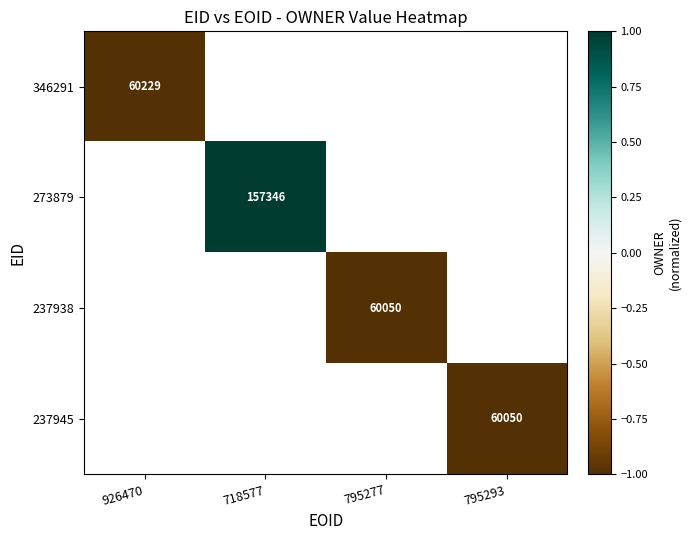

At 795293, list the series in order from smallest to largest.

346291, 273879, 237938, 237945